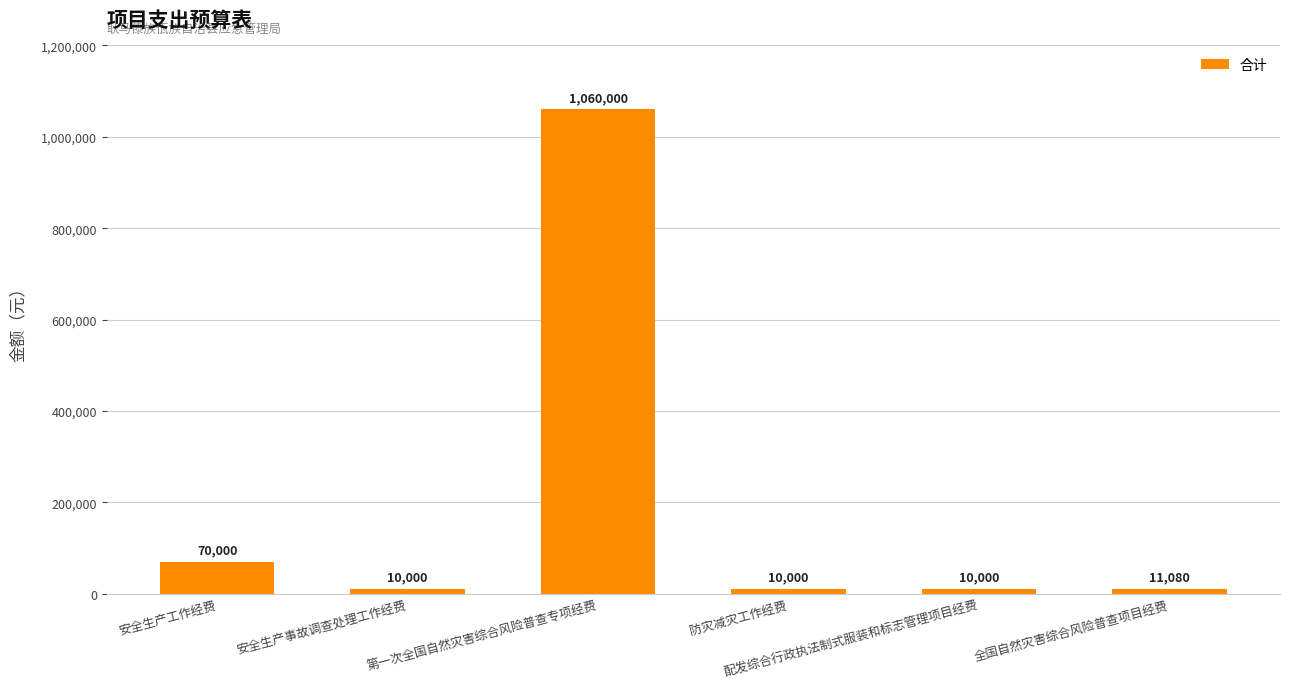

Does the chart contain any negative values?

No